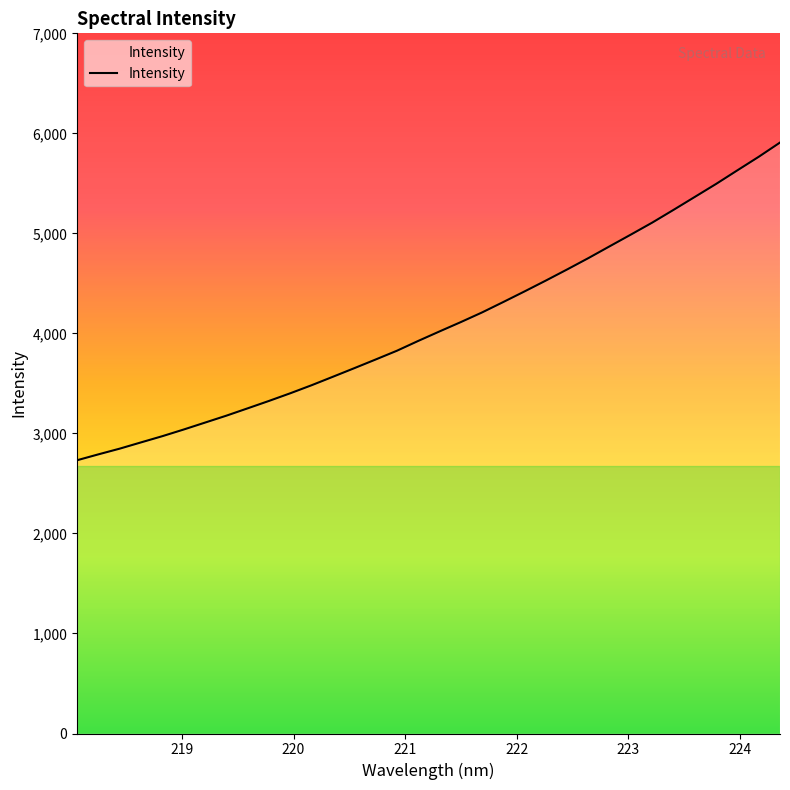

What is the sum of all values?

139115.7